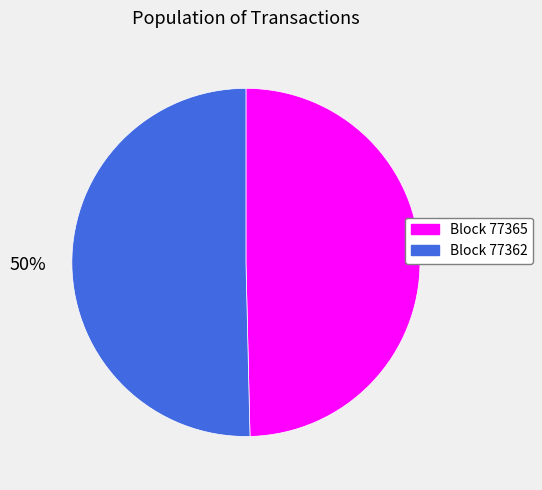

Is it true that Block 77362 is 50% of the pie?

True